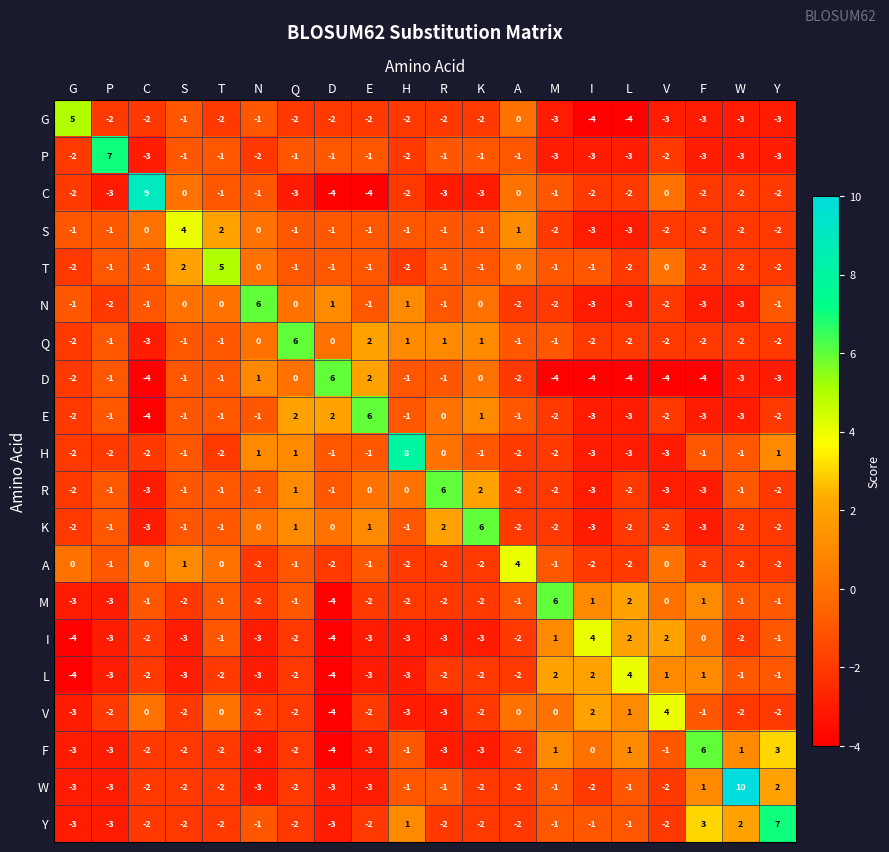

What is the difference between the maximum and minimum values in the R series?

9